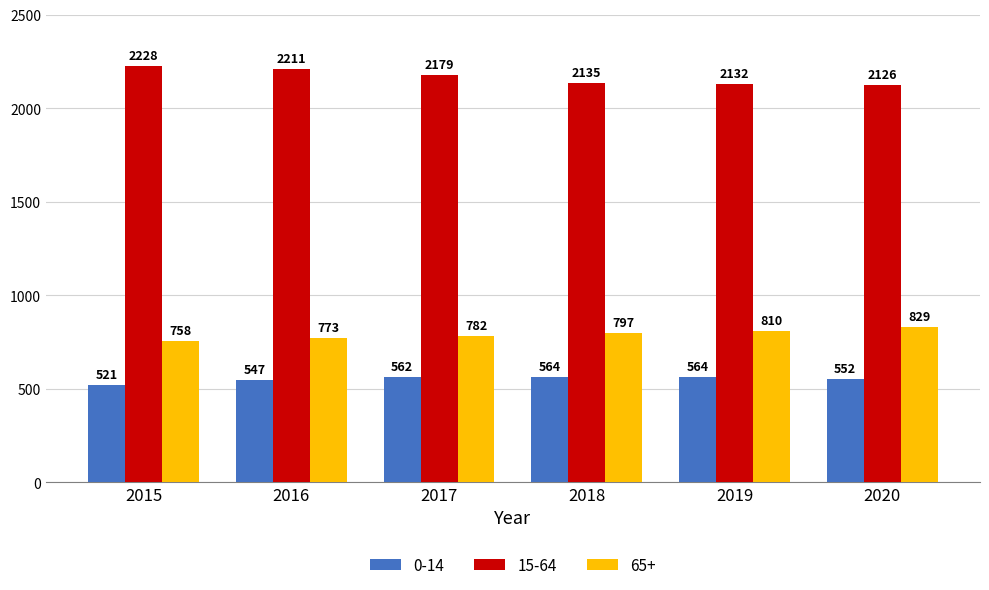

How many data points in 0-14 are less than 562?

3